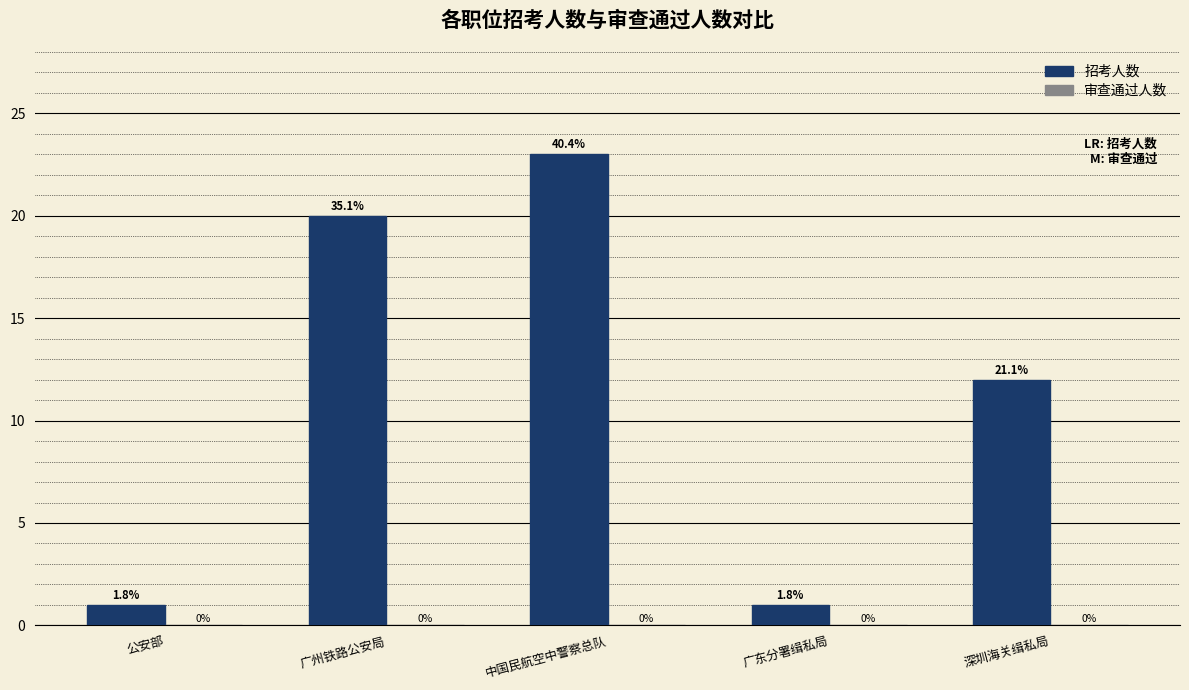

Does the chart contain any negative values?

No